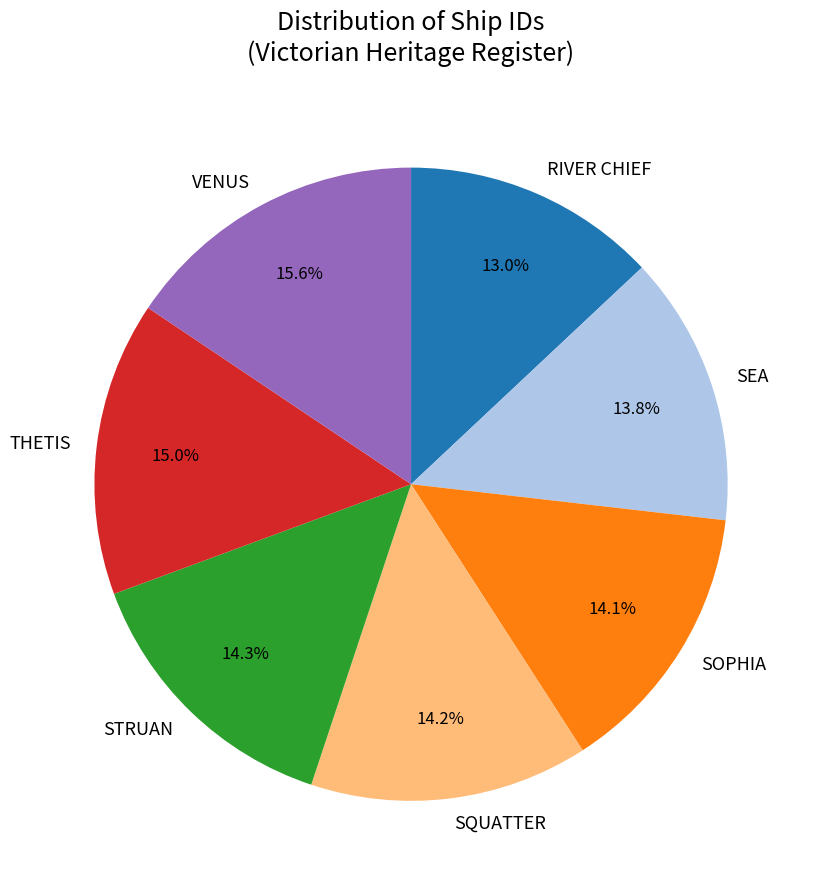

To the nearest percent, what percentage of the pie is SEA?

14%